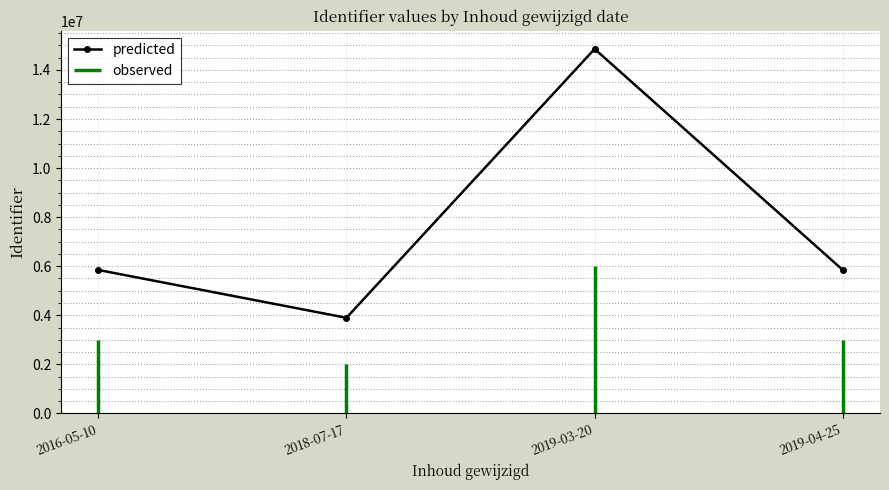

What is the ratio of the value at 2018-07-17 to the value at 2016-05-10?

0.7